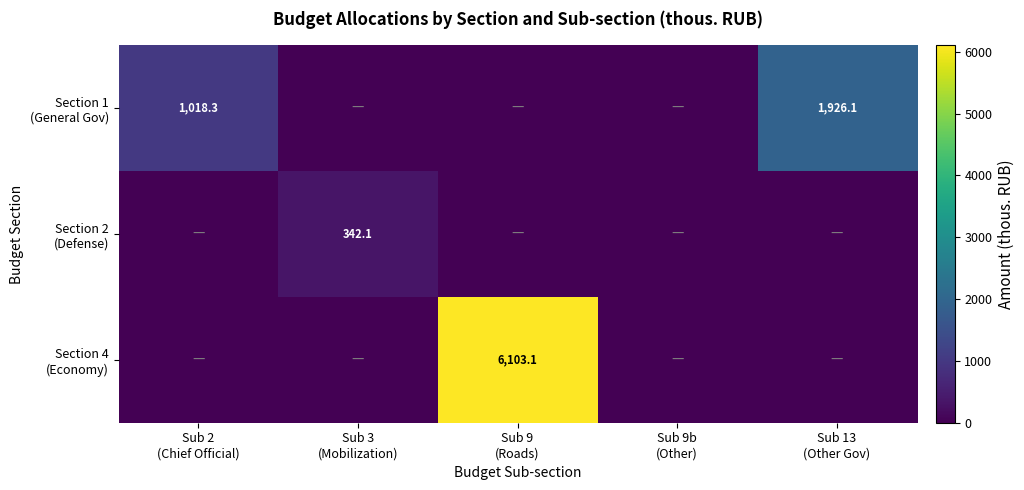

List the series in order of their overall mean, highest first.

Section 4 (Economy), Section 1 (General Gov), Section 2 (Defense)